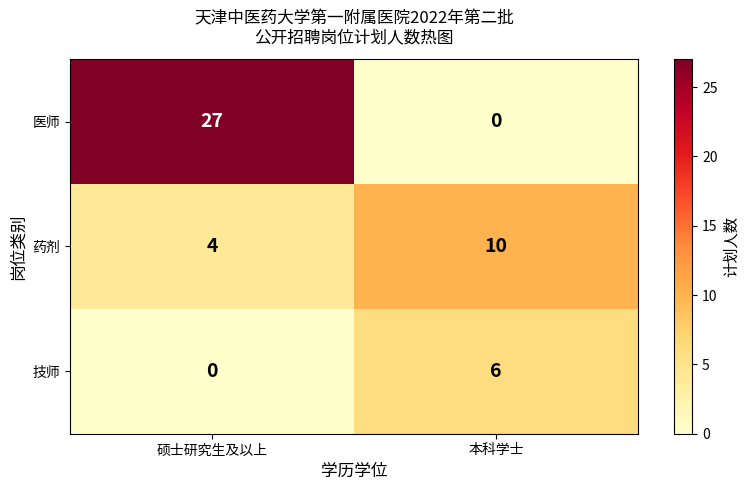

The value of 技师 at 本科学士 is 6. True or false?

True